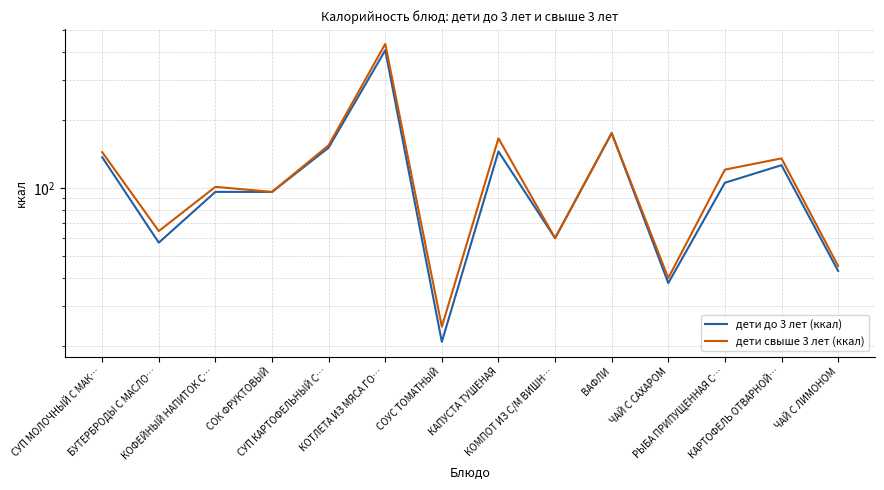

True or false: дети до 3 лет (ккал) and дети свыше 3 лет (ккал) intersect in this chart.

False